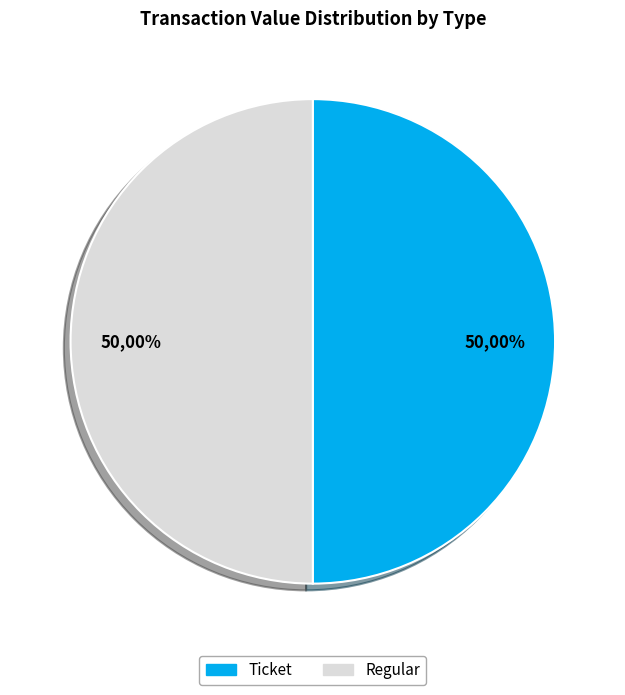

Does Regular / io_index=0 represent more than half of the total?

No